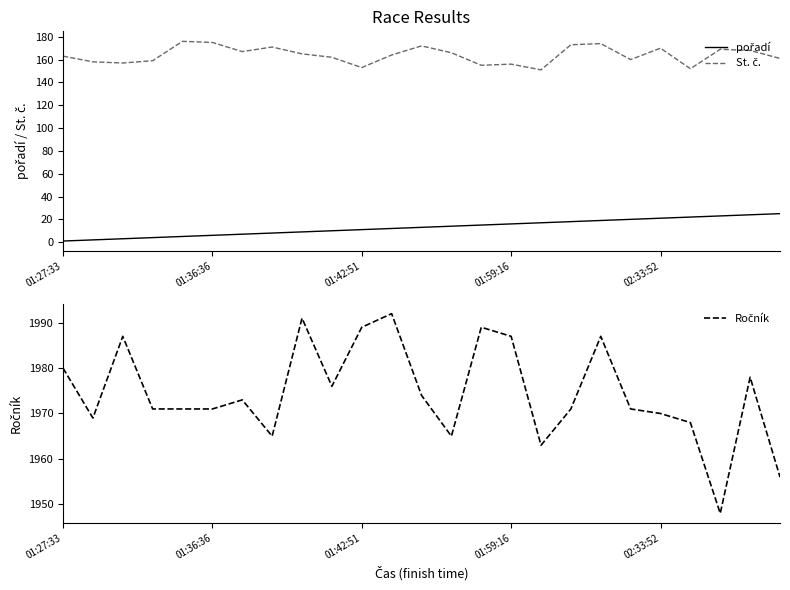

What is the label of the 2nd point from the right?

23